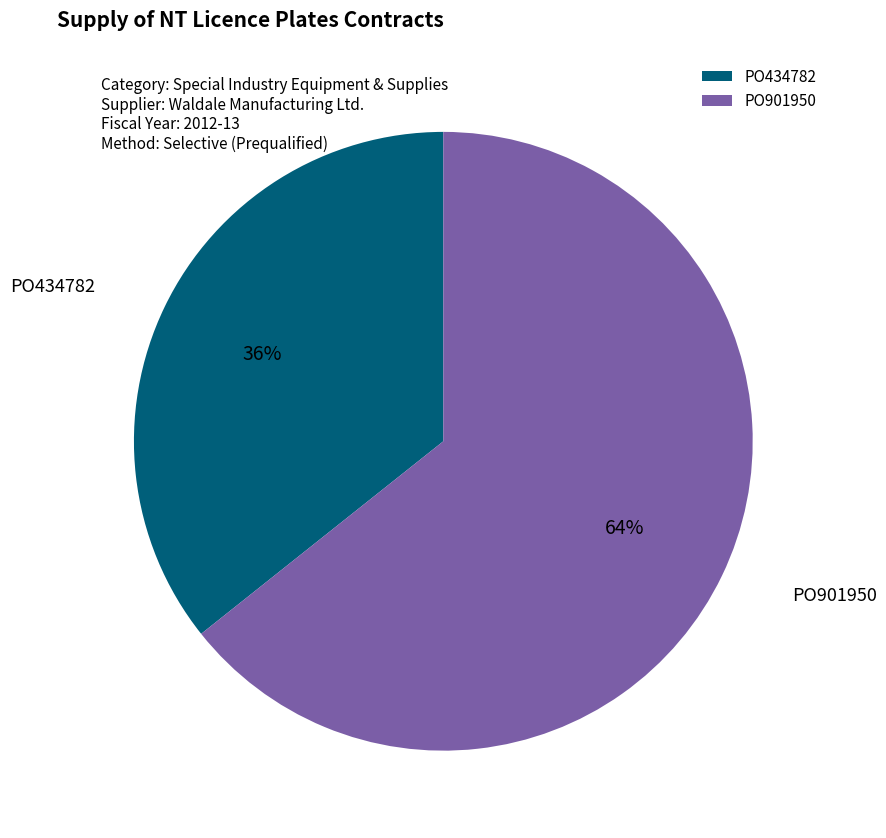

Which category has the smallest portion of the pie?

PO434782